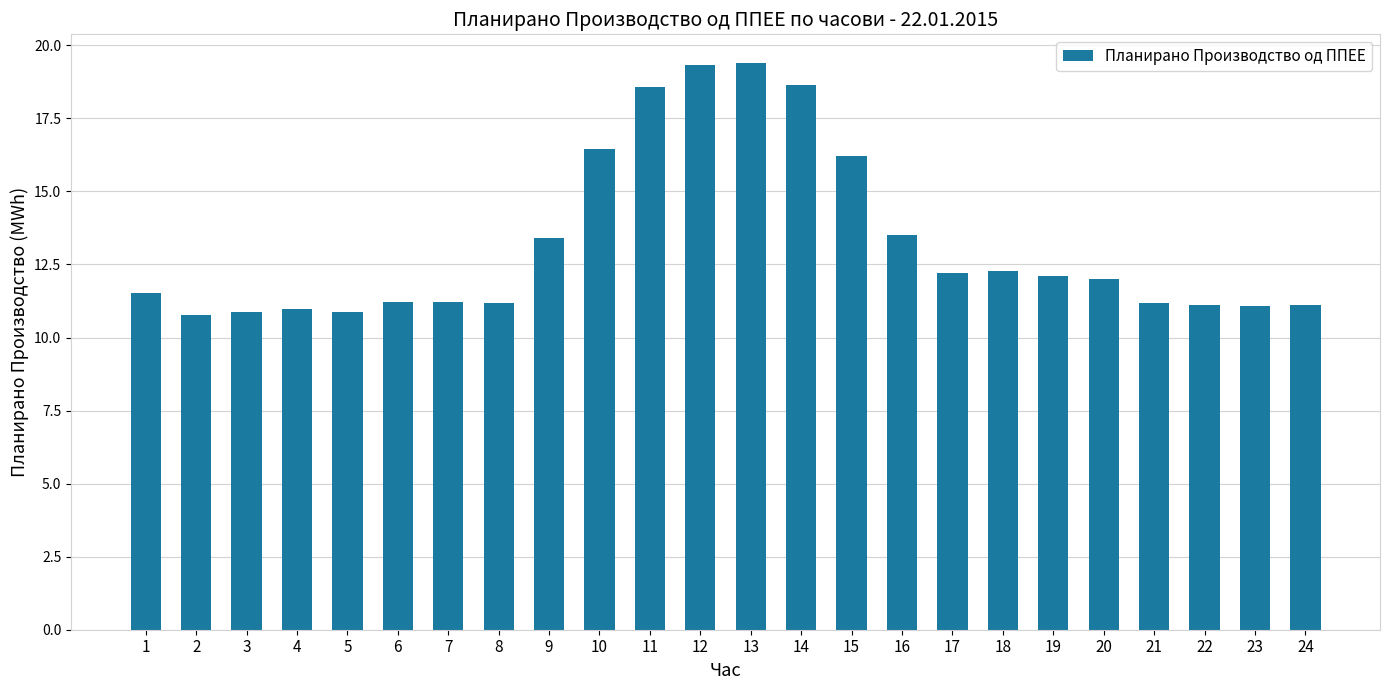

What is the greatest value displayed?

19.4